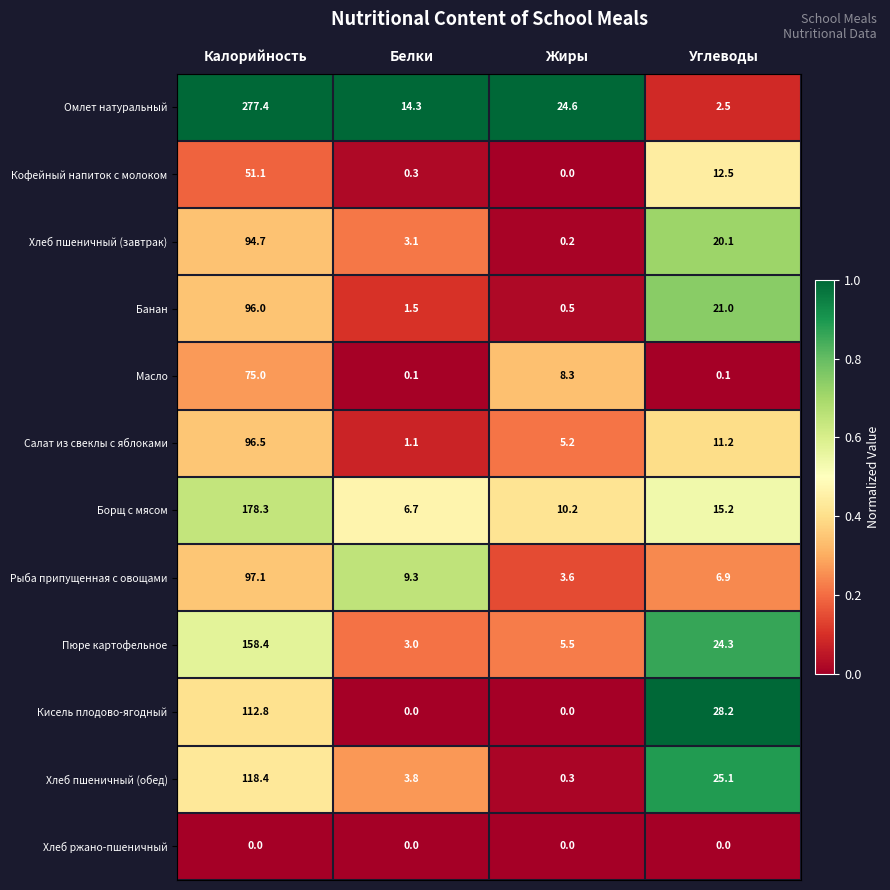

Which category has the highest value across all series?

Калорийность